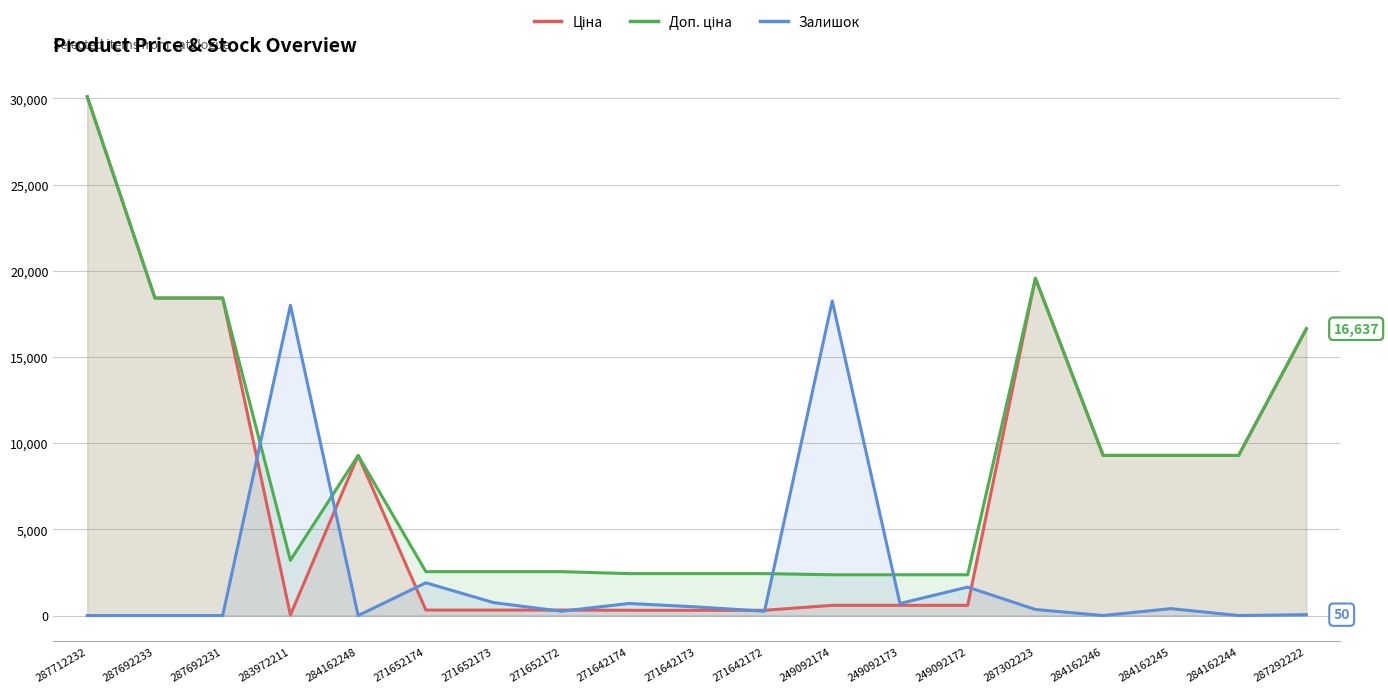

What is the greatest value displayed?

30102.8